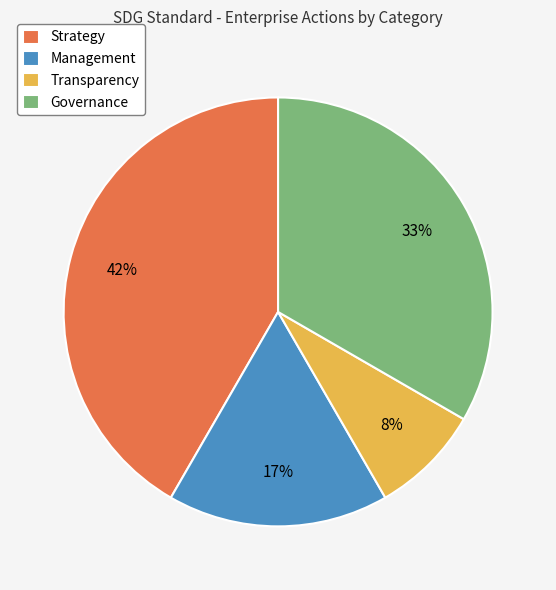

Which has a higher value, Governance or Management?

Governance